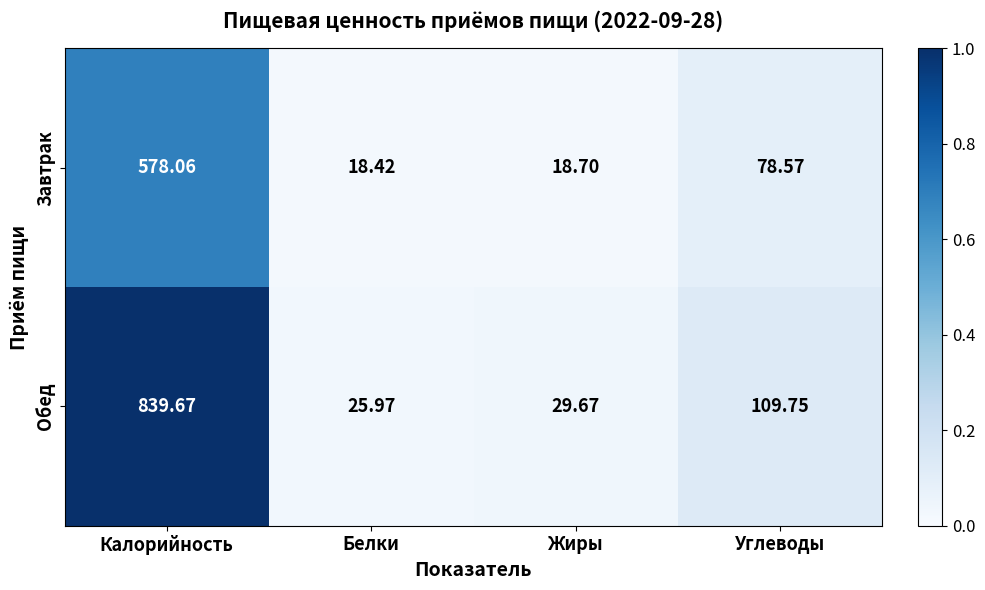

Between Белки and Жиры, which series saw the biggest shift?

Обед